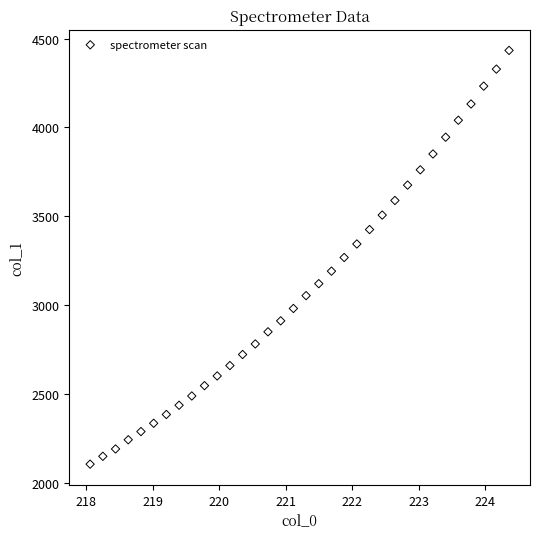

What is the range of Y values (max minus min)?

2329.6